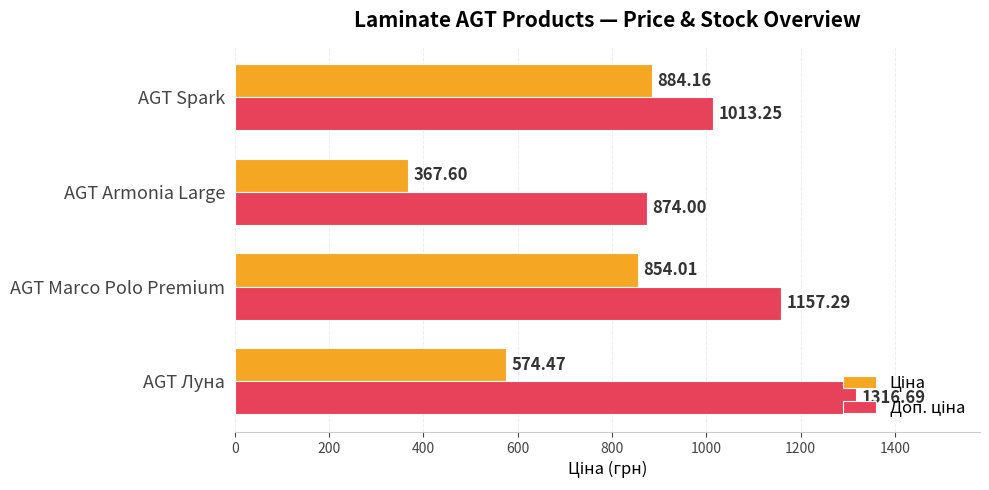

At which category is the sum across all series the highest?

AGT Marco Polo Premium